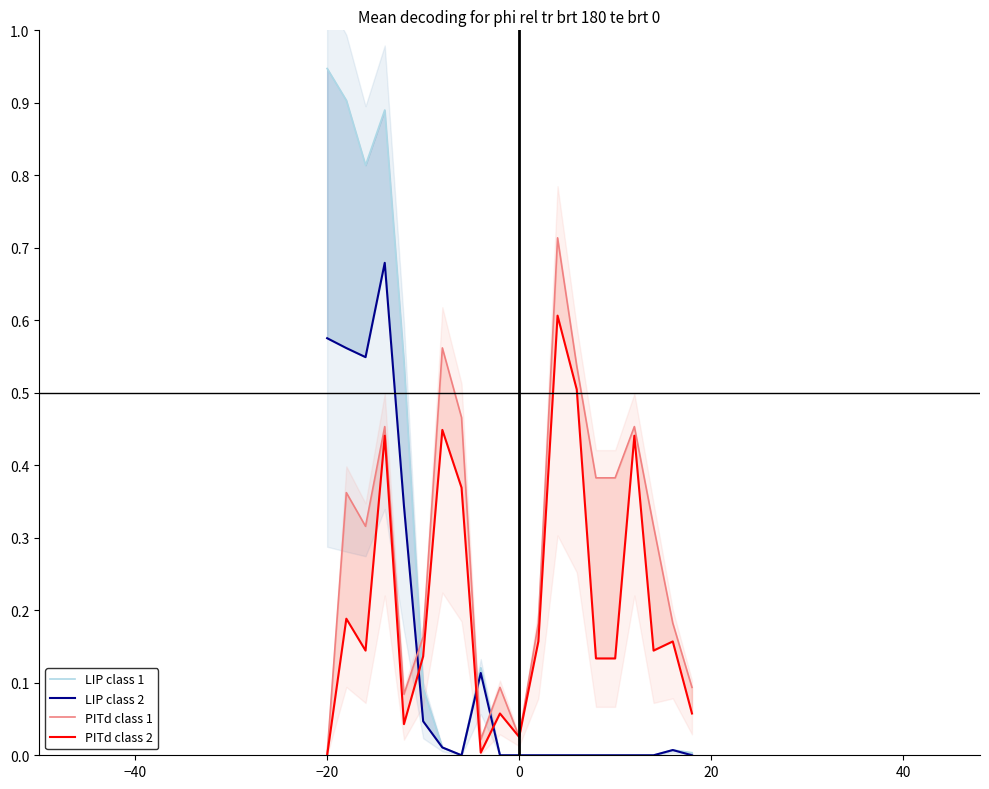

True or false: LIP class 2 and LIP class 1 cross at least once.

False